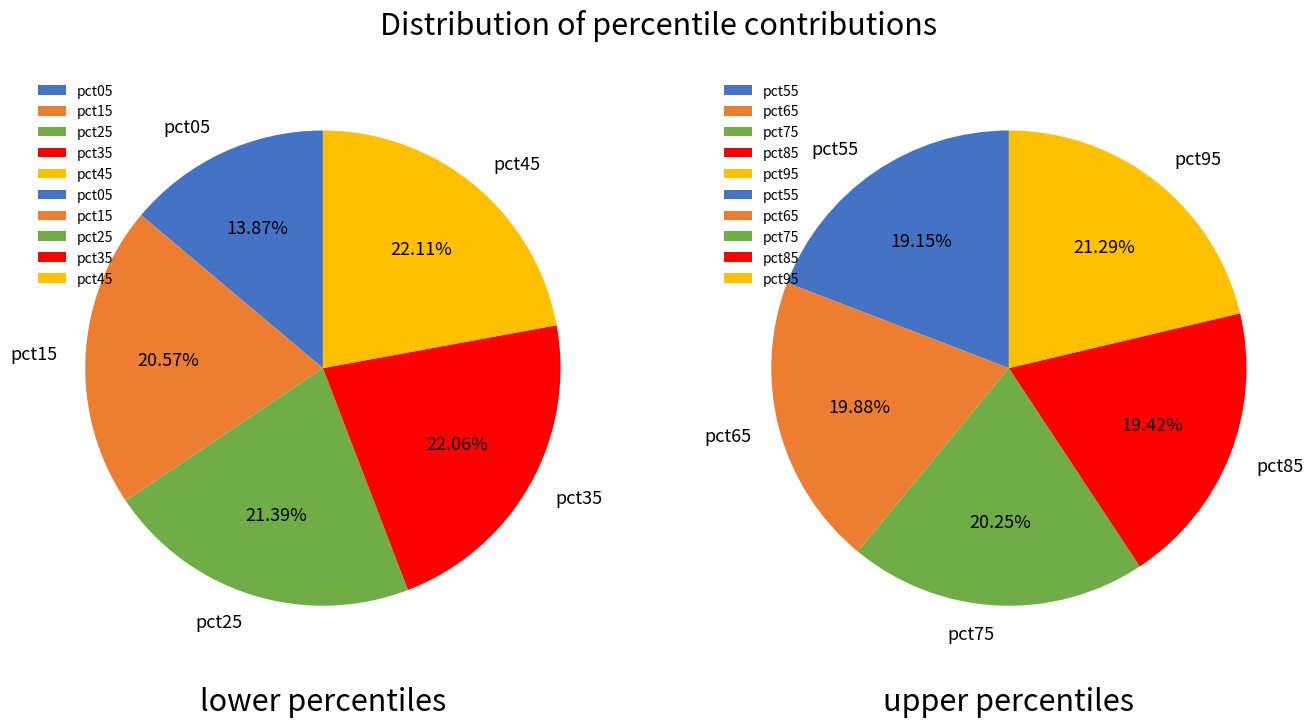

Is it true that pct95 is 24% of the pie?

False